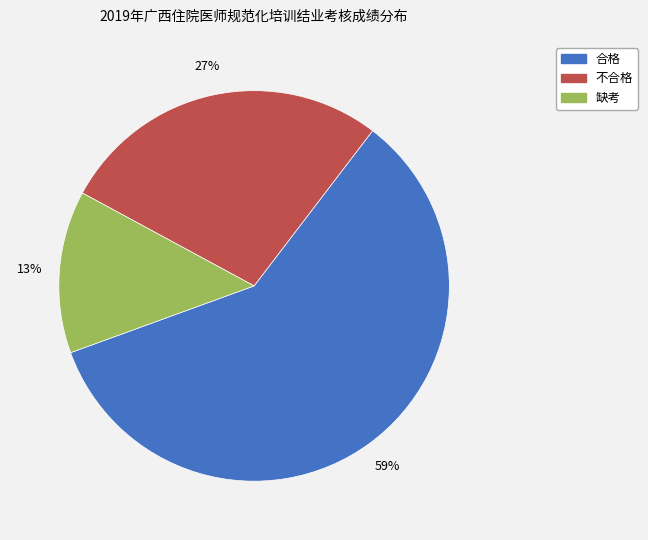

Does any single category account for the majority?

Yes